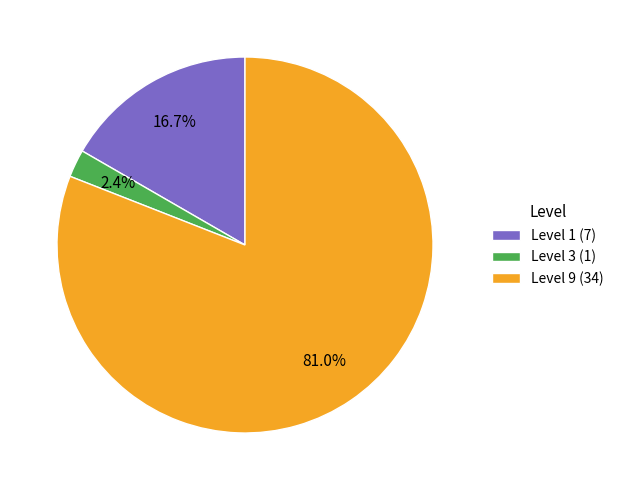

How many segments does this pie chart have?

3